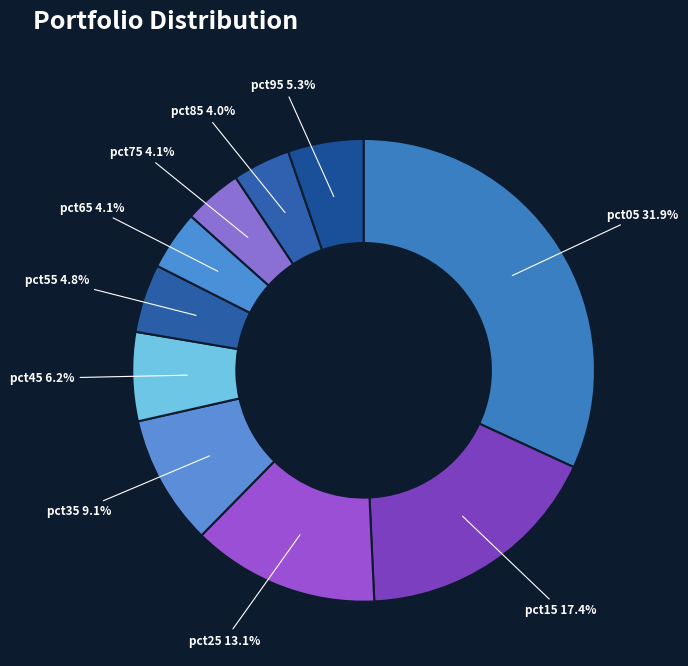

What percentage is the pct35 slice, to the nearest percent?

9%